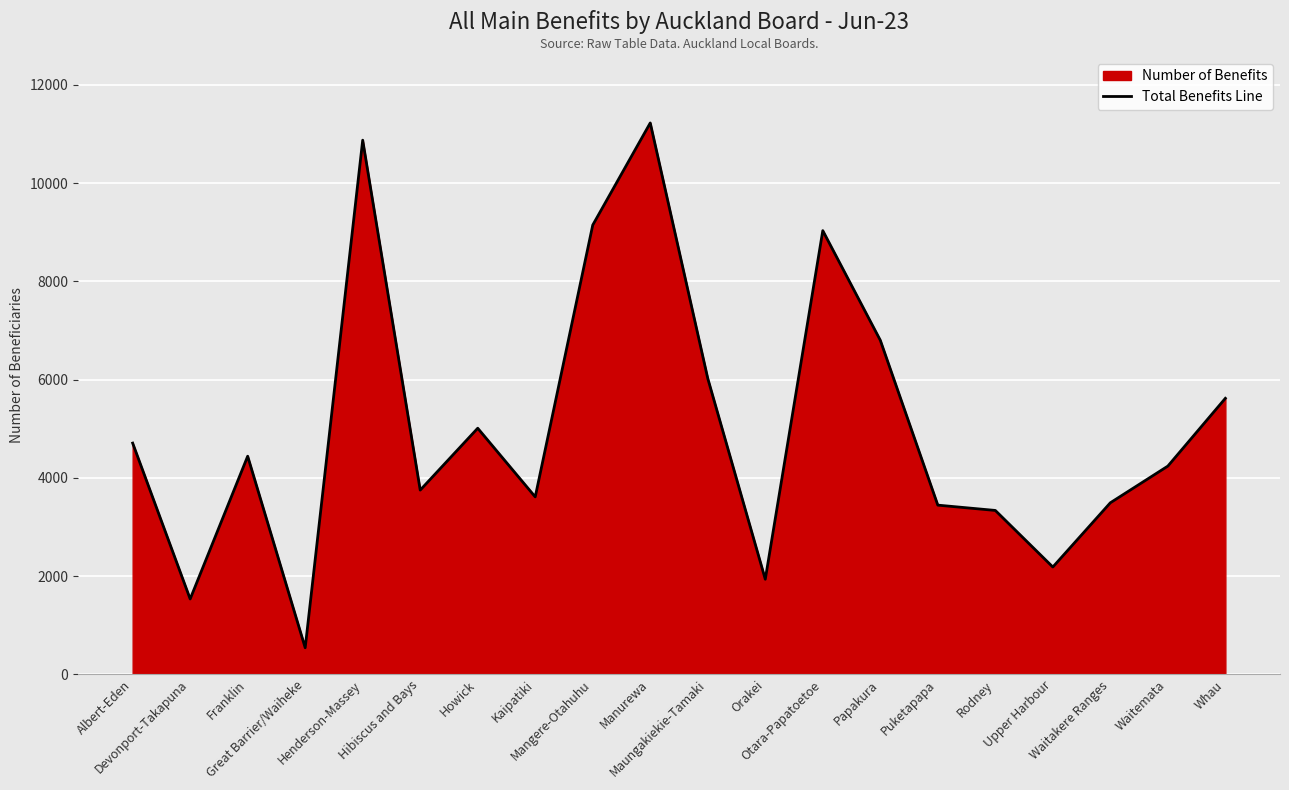

What is the sum of the values at Maungakiekie-Tamaki and Whau?

11643